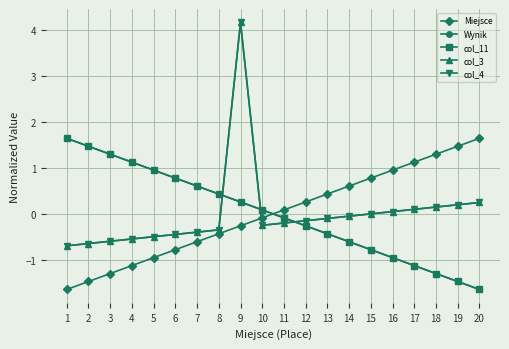

What is the value of the Wynik point at the 20th from the left?

-1.6